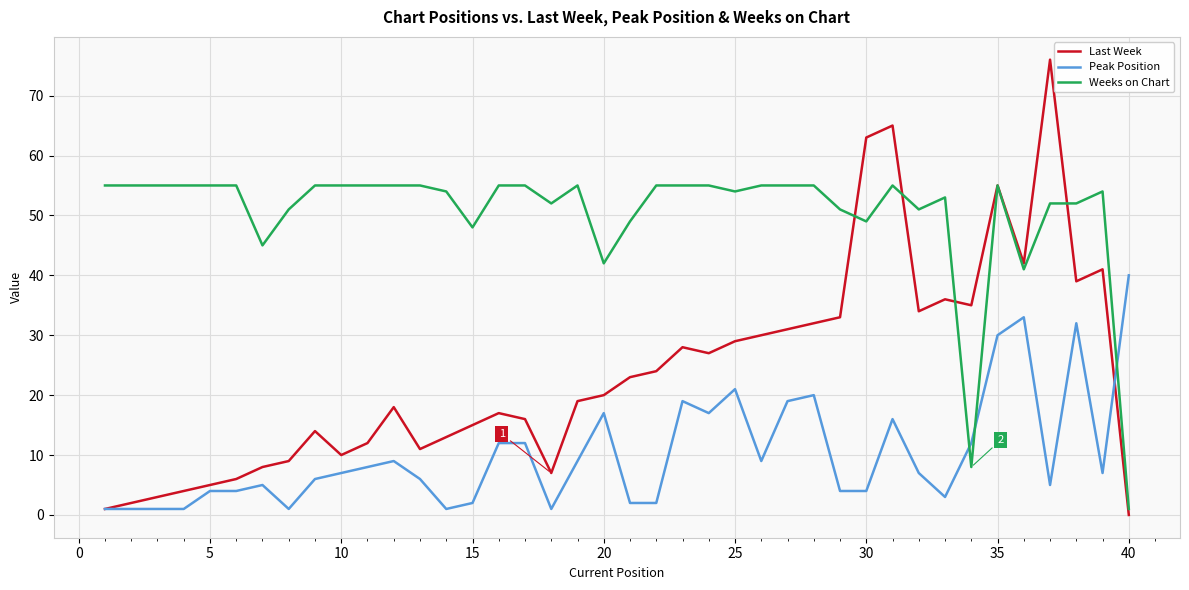

Rank the series by their maximum value, from highest to lowest.

Last Week, Weeks on Chart, Peak Position